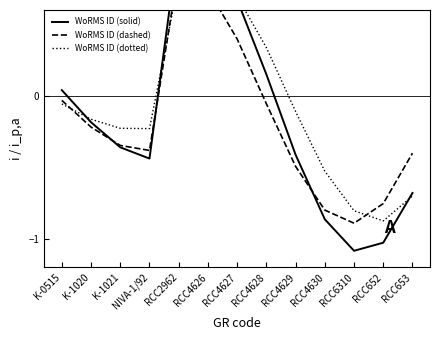

Does the chart display data point markers on the line(s)?

No